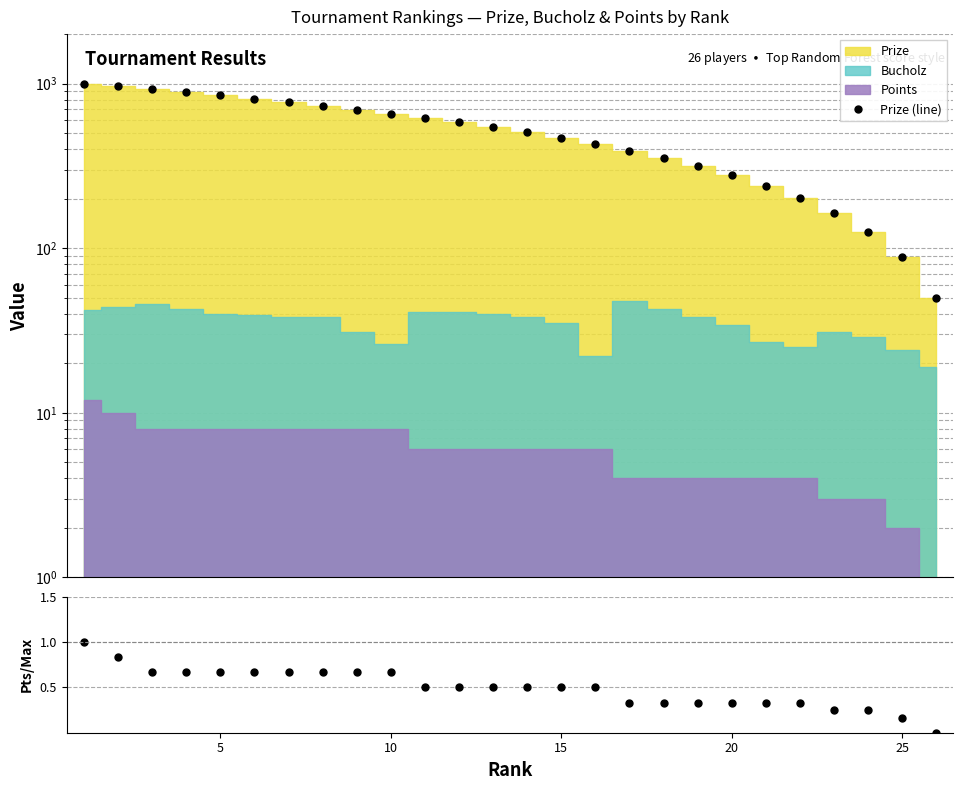

How many lines are shown in the chart?

2